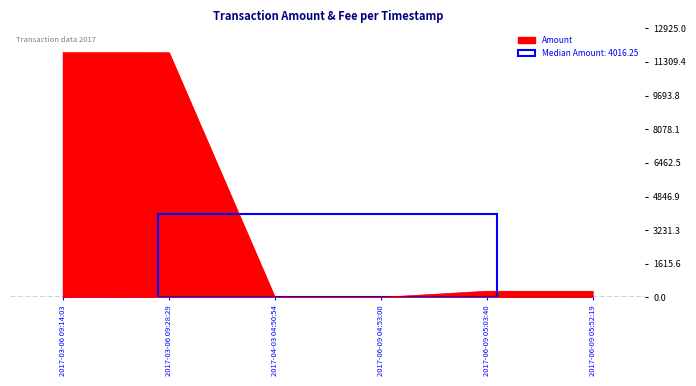

Which has a higher value, 2017-06-09 05:52:19 or 2017-04-03 04:50:54?

2017-06-09 05:52:19